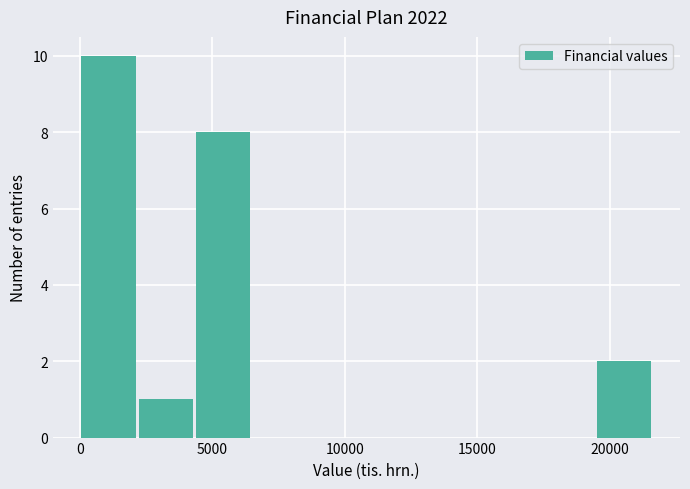

What is the height of the bar covering 2000 to 4500 on the x-axis? Neither the bar edges nor the heights are printed on the chart, so give them approximately, as read against the axes.

1